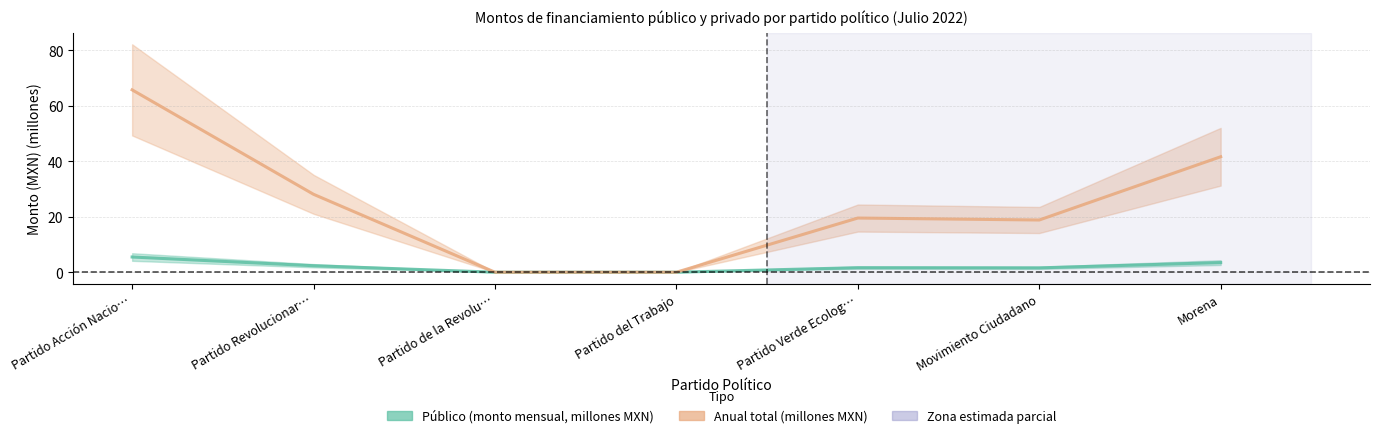

The Anual total (millones MXN) series shows 108.6 at Partido Acción Nacio…. True or false?

False